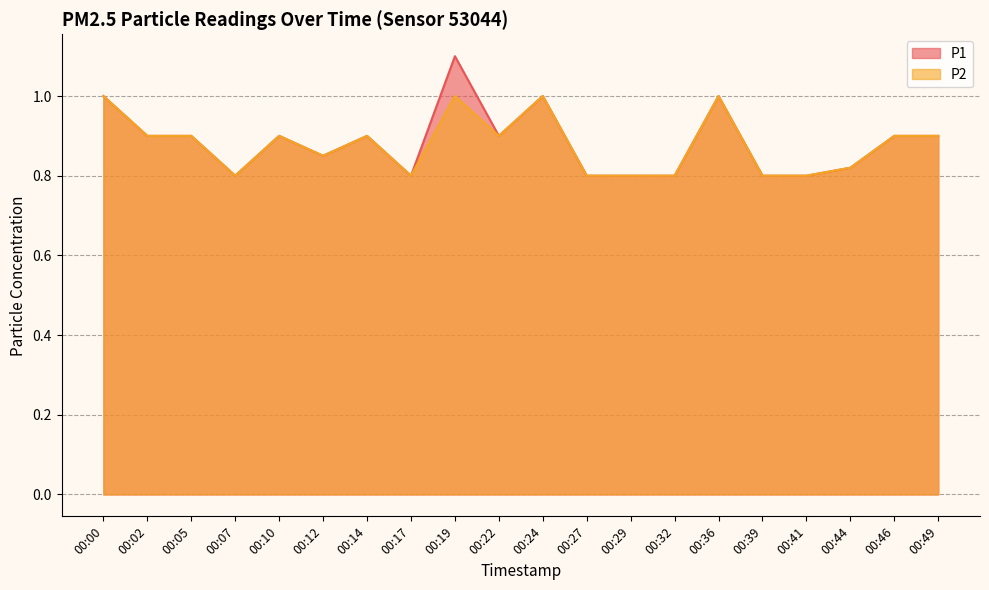

Reading right to left, list all the values displayed in this chart.

P1: 00:49=0.9	00:46=0.9	00:44=0.8	00:41=0.8	00:39=0.8	00:36=1.0	00:32=0.8	00:29=0.8	00:27=0.8	00:24=1.0	00:22=0.9	00:19=1.1	00:17=0.8	00:14=0.9	00:12=0.8	00:10=0.9	00:07=0.8	00:05=0.9	00:02=0.9	00:00=1.0
P2: 00:49=0.9	00:46=0.9	00:44=0.8	00:41=0.8	00:39=0.8	00:36=1.0	00:32=0.8	00:29=0.8	00:27=0.8	00:24=1.0	00:22=0.9	00:19=1.0	00:17=0.8	00:14=0.9	00:12=0.8	00:10=0.9	00:07=0.8	00:05=0.9	00:02=0.9	00:00=1.0